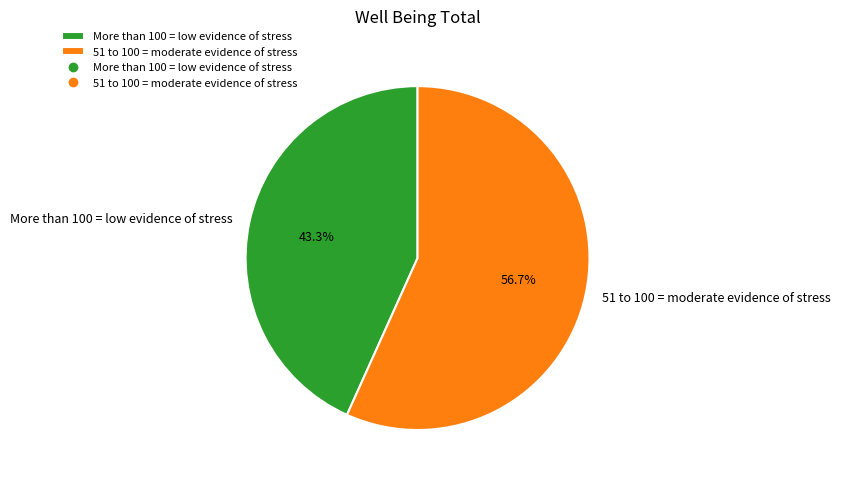

True or false: More than 100 = low evidence of stress accounts for 29% of the total.

False